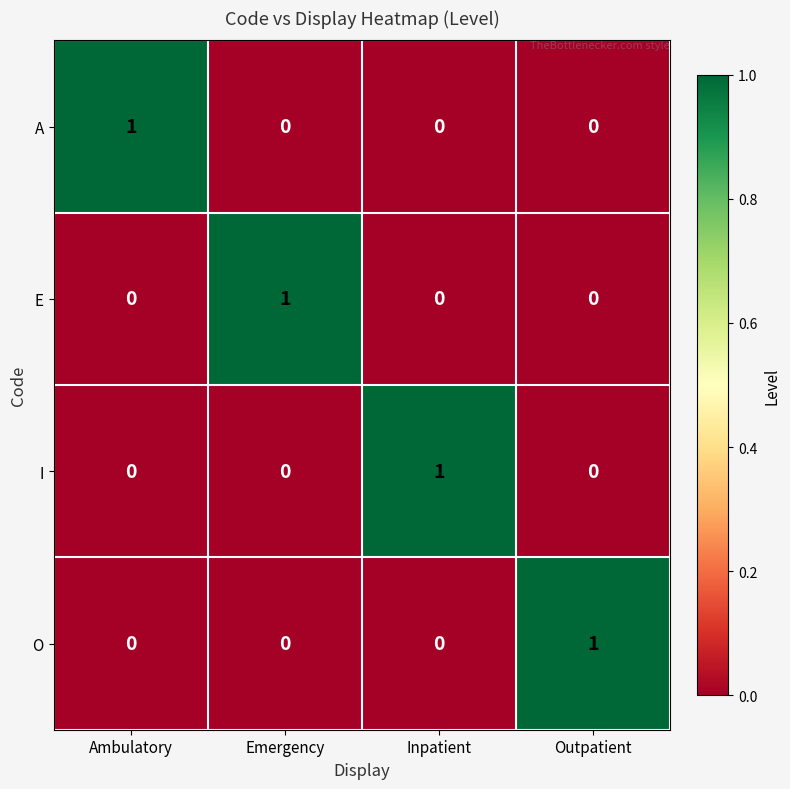

Is the value of A at Emergency greater than the value of O at Outpatient?

No